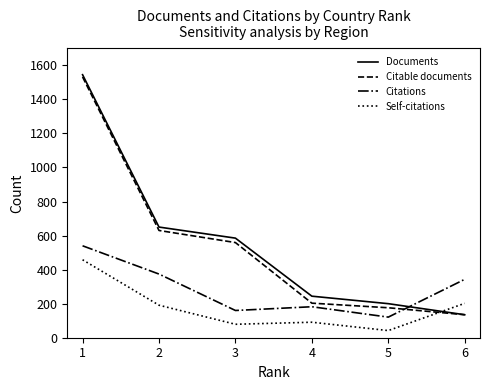

True or false: Self-citations and Citations intersect in this chart.

False